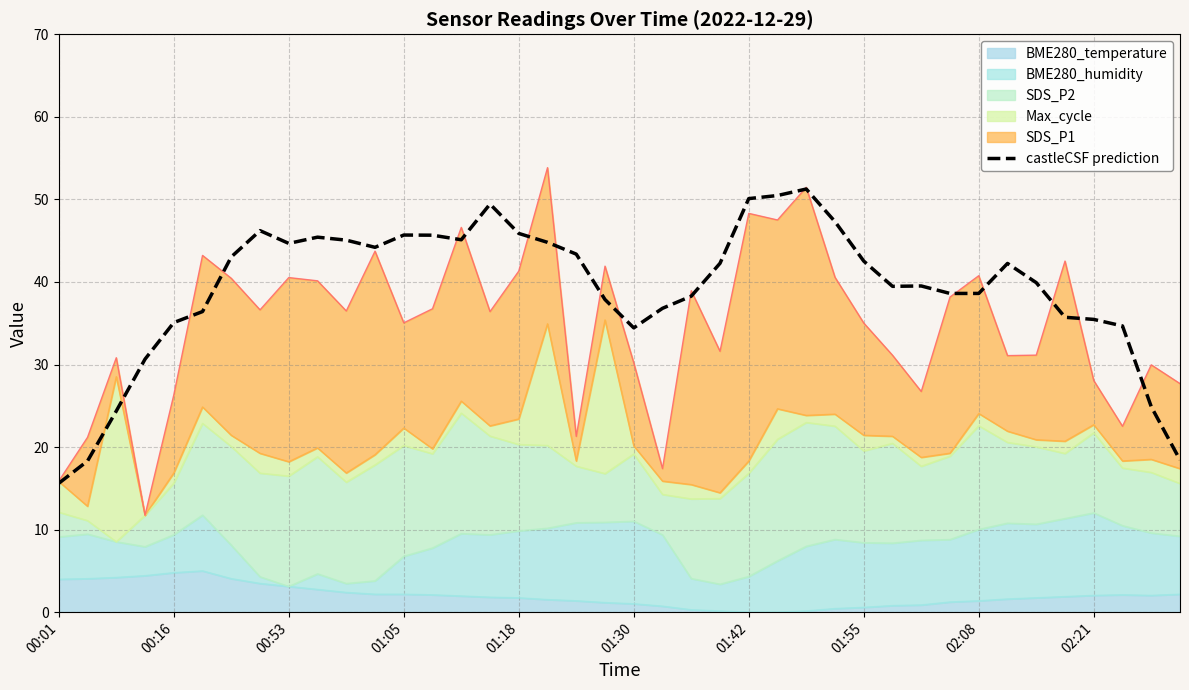

What position from the left is 25?

26